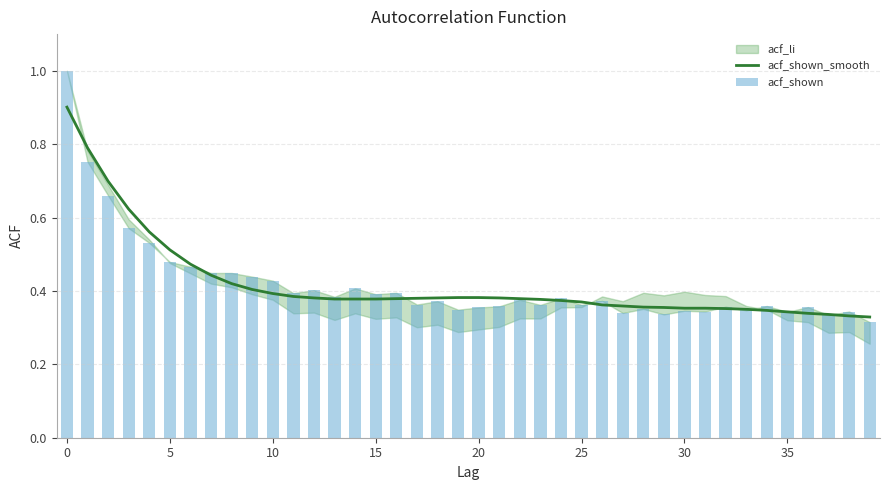

Which has a higher value, 29 or 34?

29